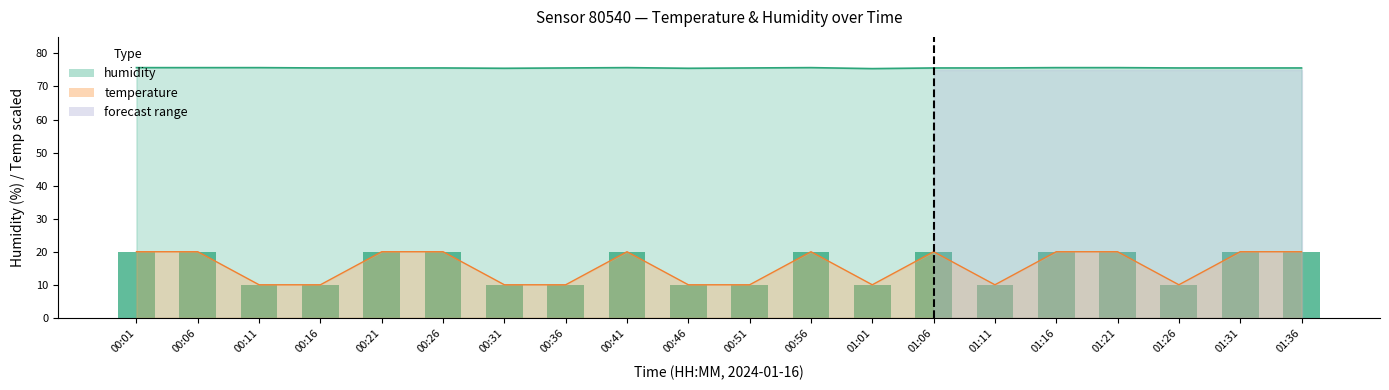

Read the value at 00:11.

10.0